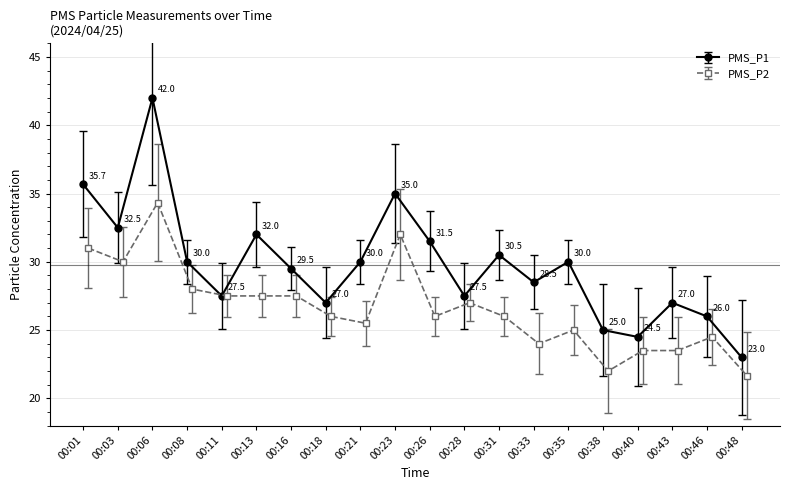

The value of PMS_P1 at 00:21 is 17.0. True or false?

False